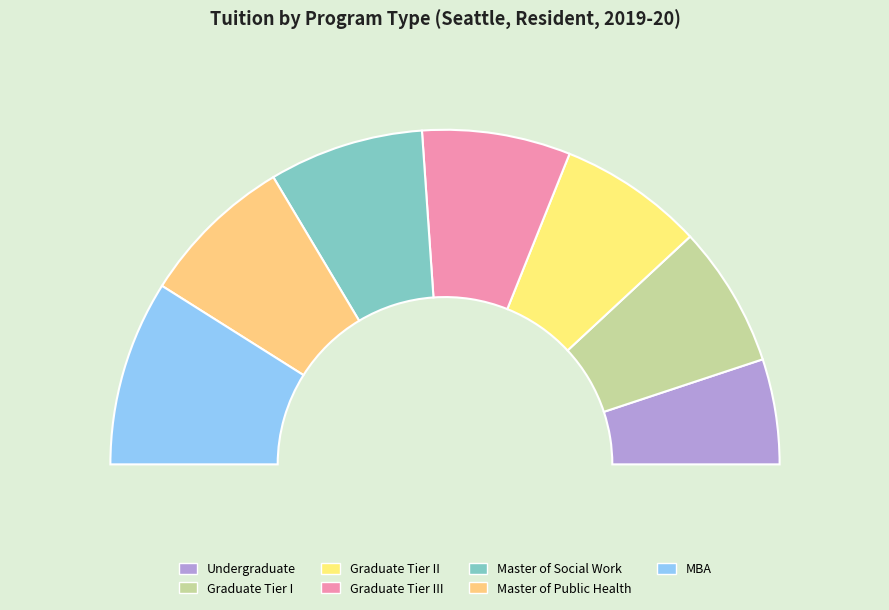

Combined, do Graduate Tier II and Master of Social Work account for over 50%?

No